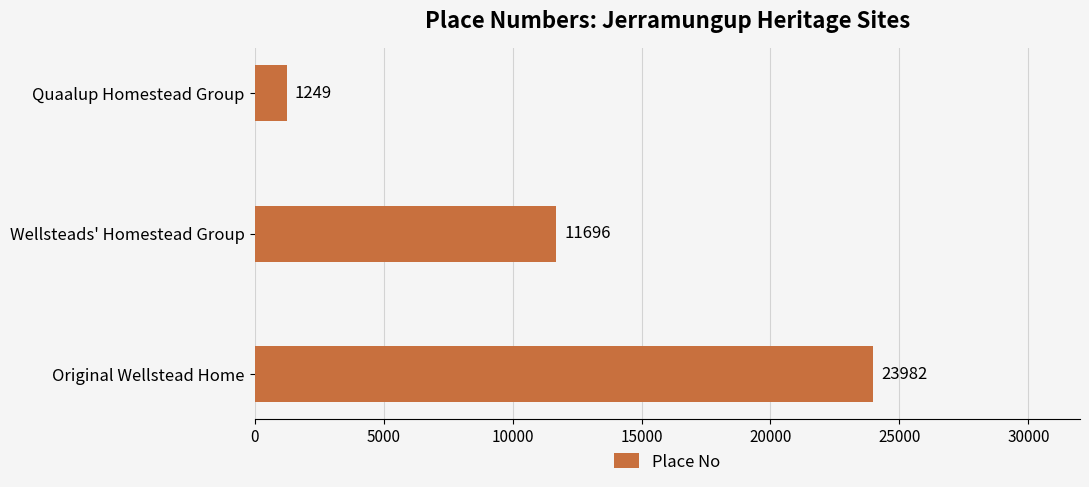

Count the number of categories in the chart.

3